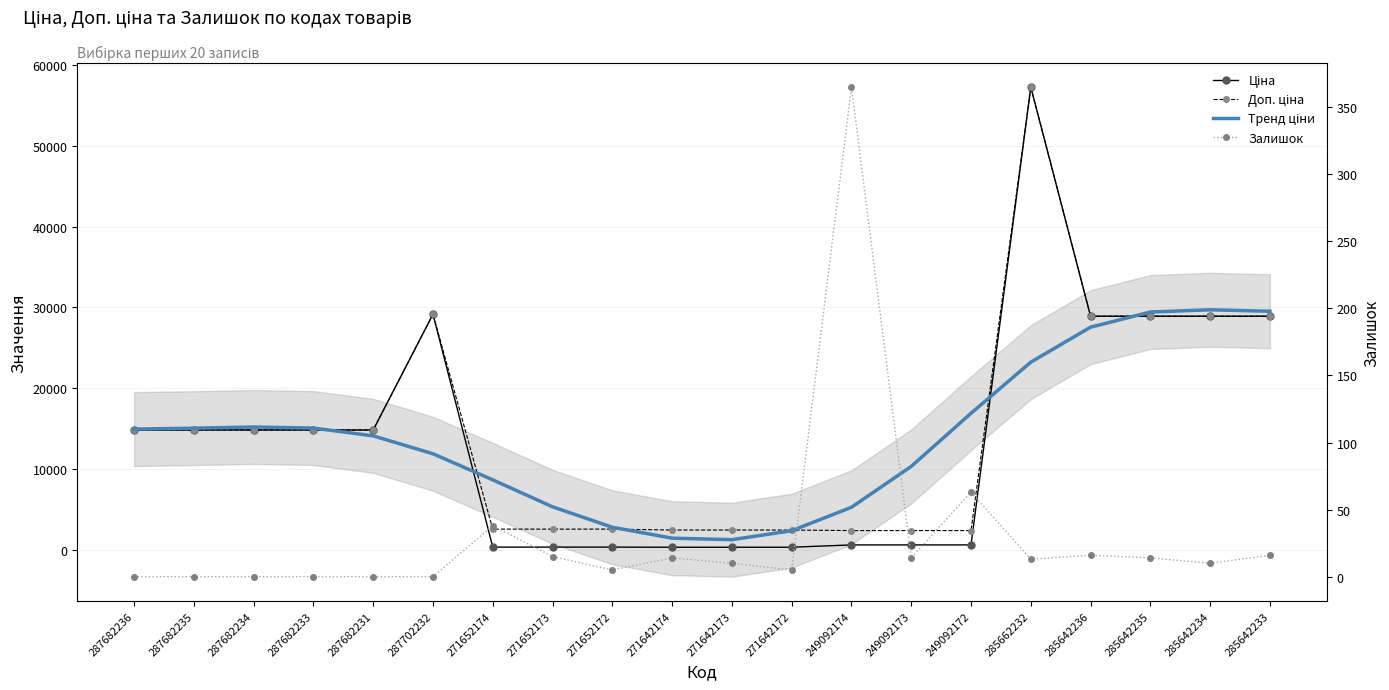

What is the sum of the Тренд ціни values at 271642173 and 287682234?

16426.5